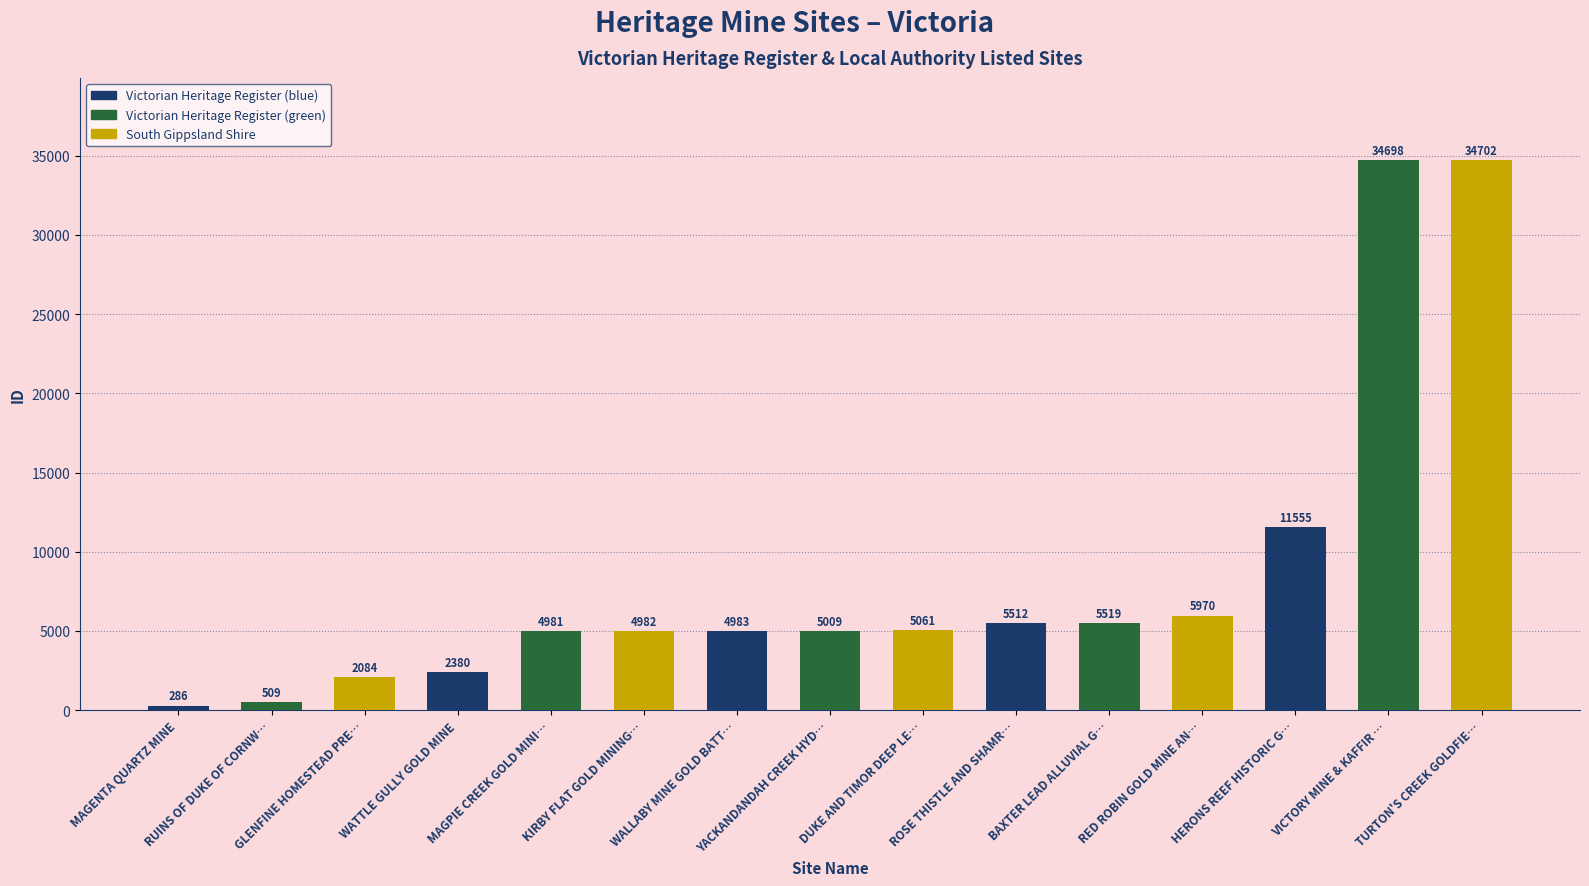

Rank the categories by value from highest to lowest.

TURTON'S CREEK GOLDFIE…, VICTORY MINE & KAFFIR …, HERONS REEF HISTORIC G…, RED ROBIN GOLD MINE AN…, BAXTER LEAD ALLUVIAL G…, ROSE THISTLE AND SHAMR…, DUKE AND TIMOR DEEP LE…, YACKANDANDAH CREEK HYD…, WALLABY MINE GOLD BATT…, KIRBY FLAT GOLD MINING…, MAGPIE CREEK GOLD MINI…, WATTLE GULLY GOLD MINE, GLENFINE HOMESTEAD PRE…, RUINS OF DUKE OF CORNW…, MAGENTA QUARTZ MINE